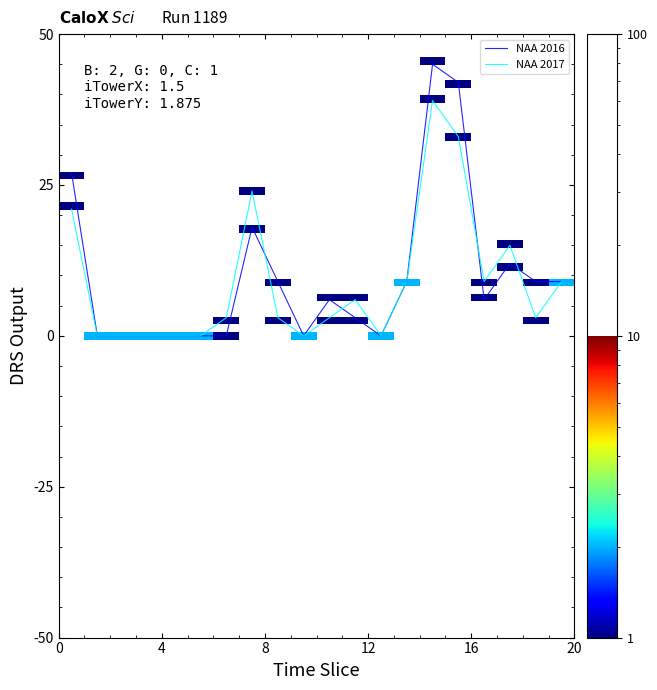

Reading left to right, transcribe all the data shown in this chart.

NAA 2016: 27	0	0	0	0	0	0	18	9	0	6	3	0	9	45	42	6	12	9	9
NAA 2017: 21	0	0	0	0	0	3	24	3	0	3	6	0	9	39	33	9	15	3	9